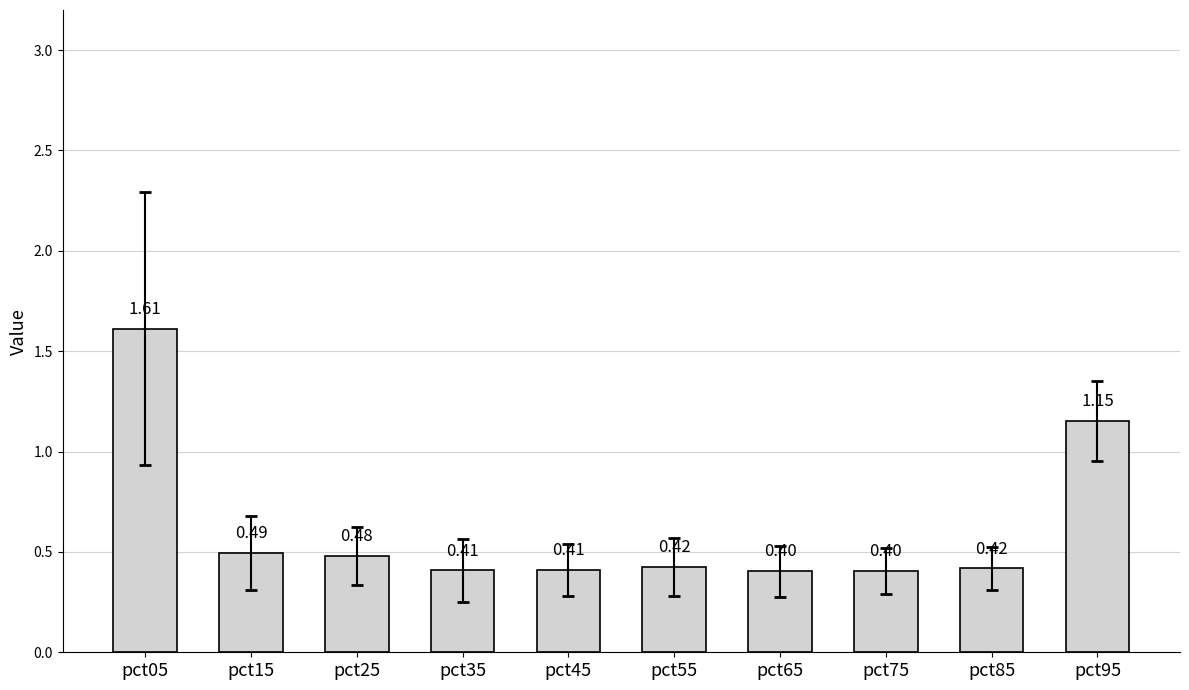

What is the sum of the values at pct55 and pct65?

0.8